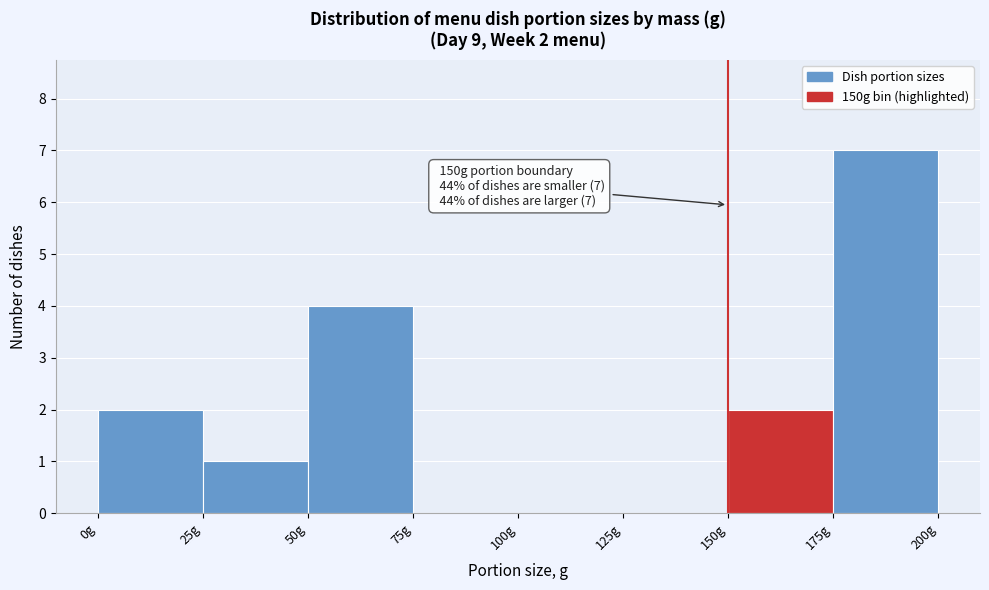

Which range on the x-axis has the tallest bar?

175 to 200